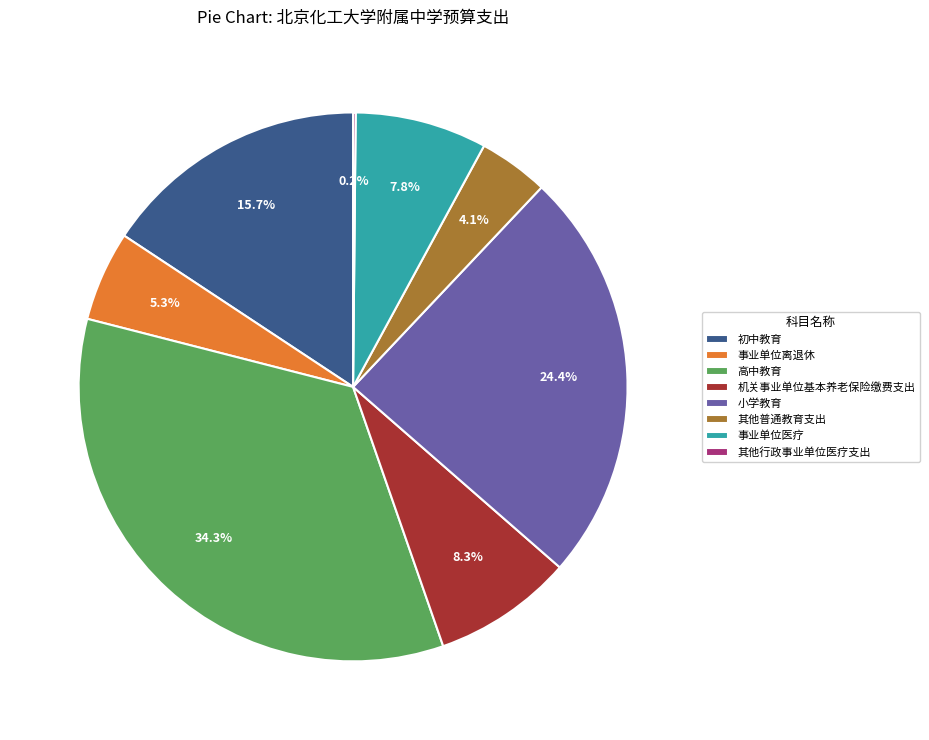

To the nearest percent, what percentage of the pie is 小学教育?

24%